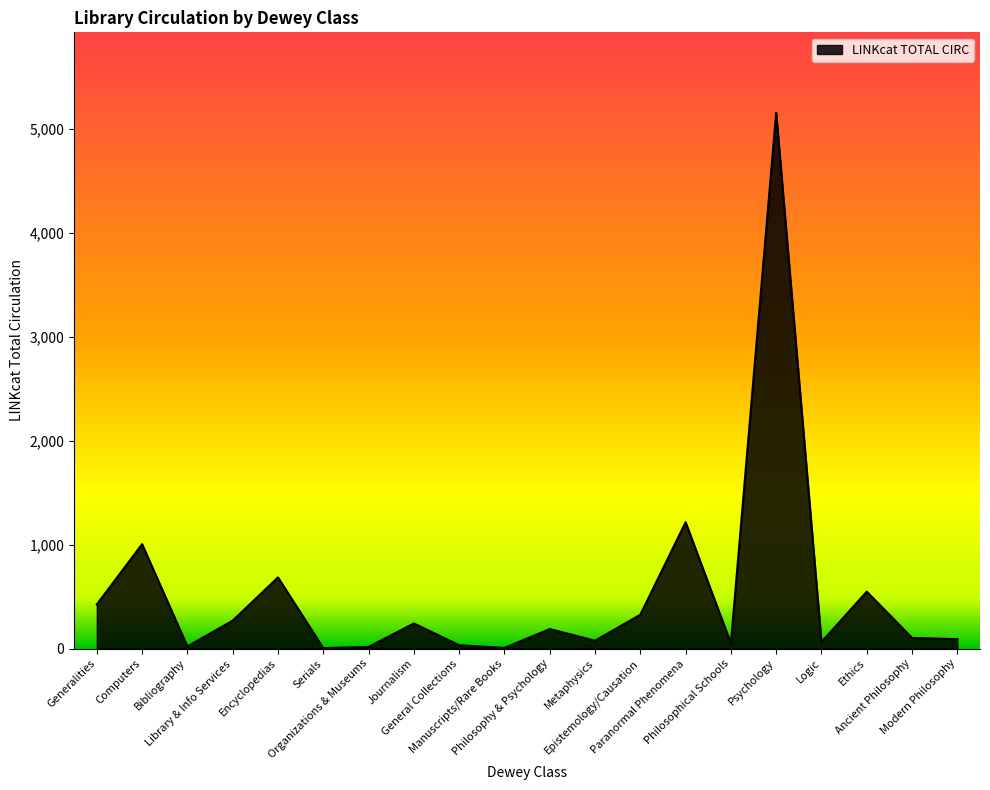

At which category does the data reach its first local peak?

Computers